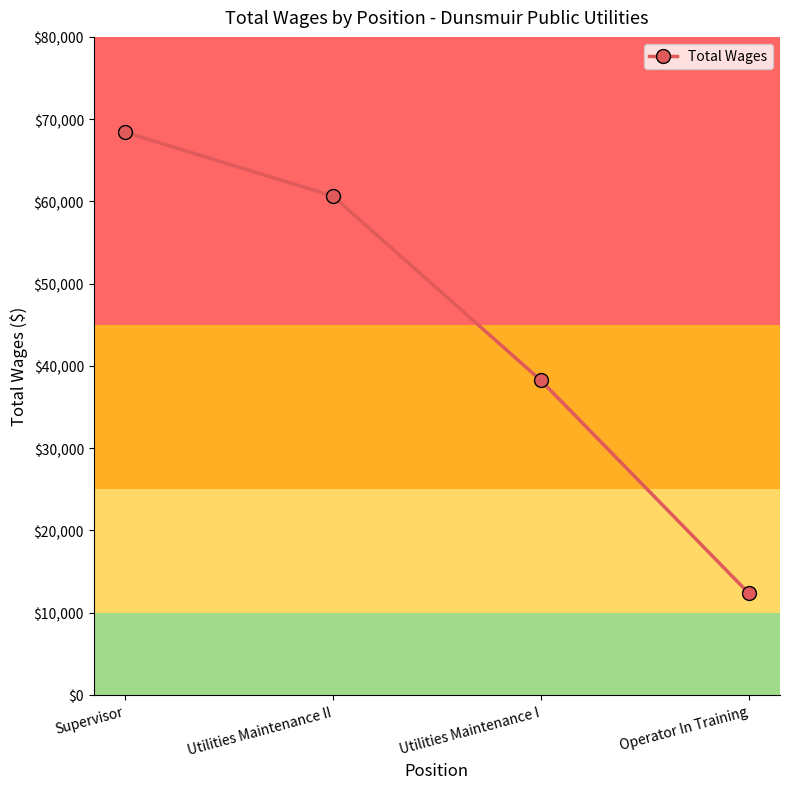

Reading left to right, what are all the values shown in this chart?

Supervisor=68413	Utilities Maintenance II=60651	Utilities Maintenance I=38235	Operator In Training=12346